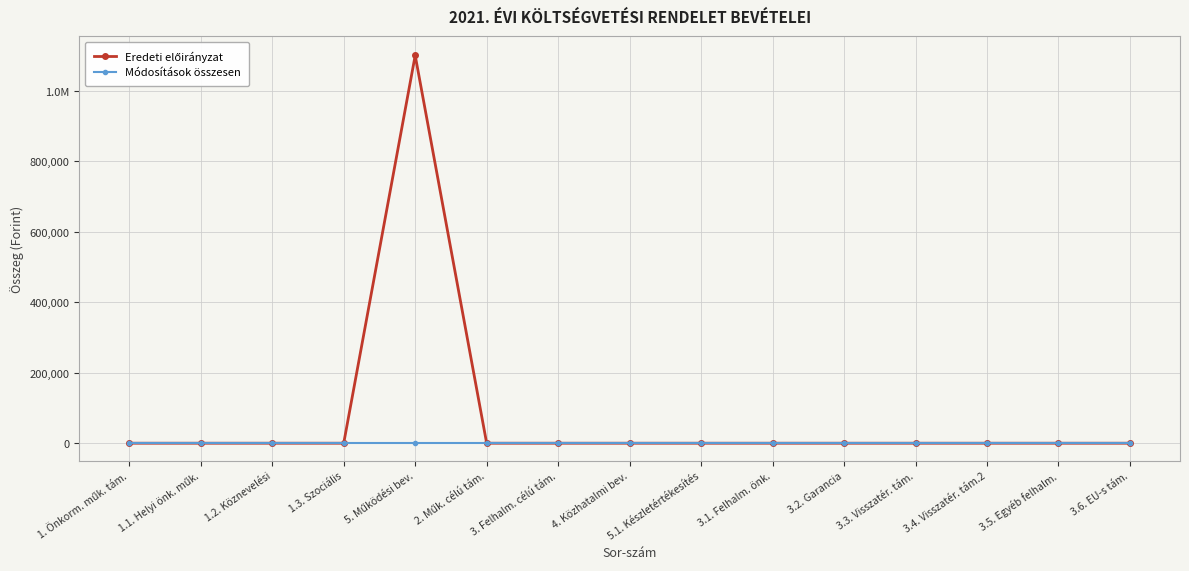

Where is Eredeti előirányzat nearest to the value 550000?

1. Önkorm. műk. tám.